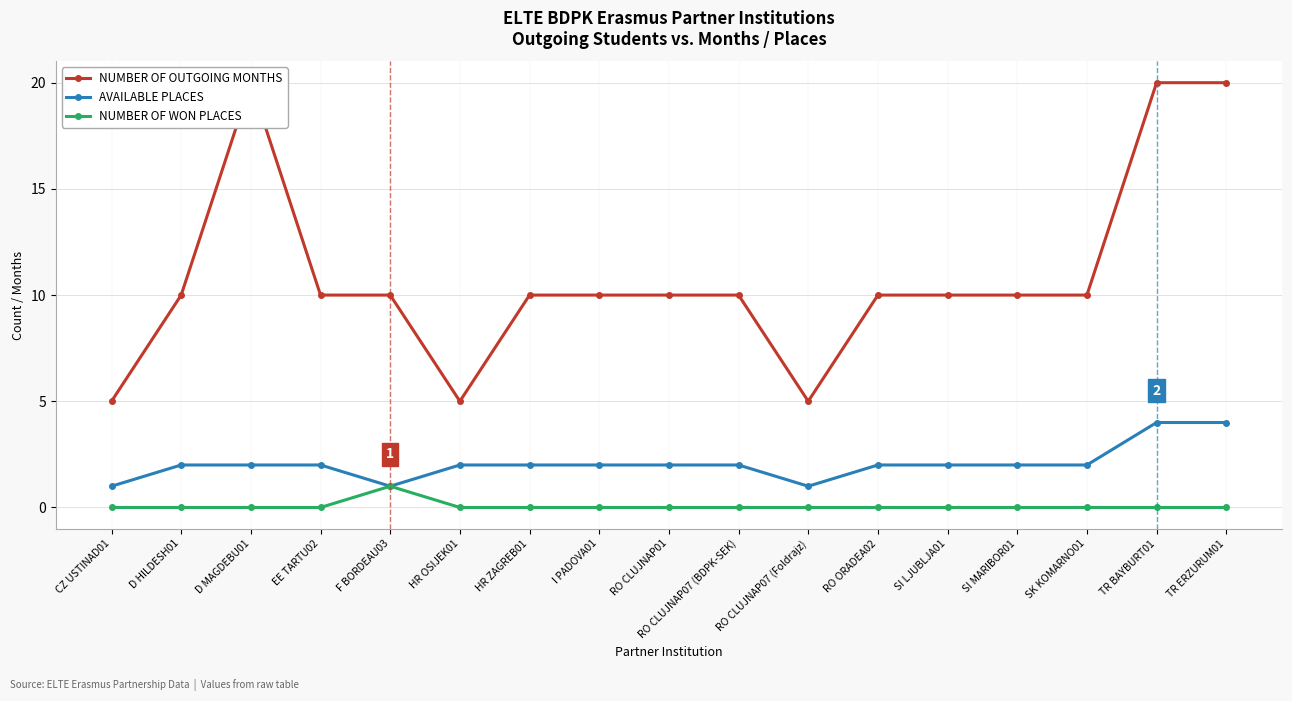

Which series changed the most between I PADOVA01 and RO ORADEA02?

NUMBER OF OUTGOING MONTHS